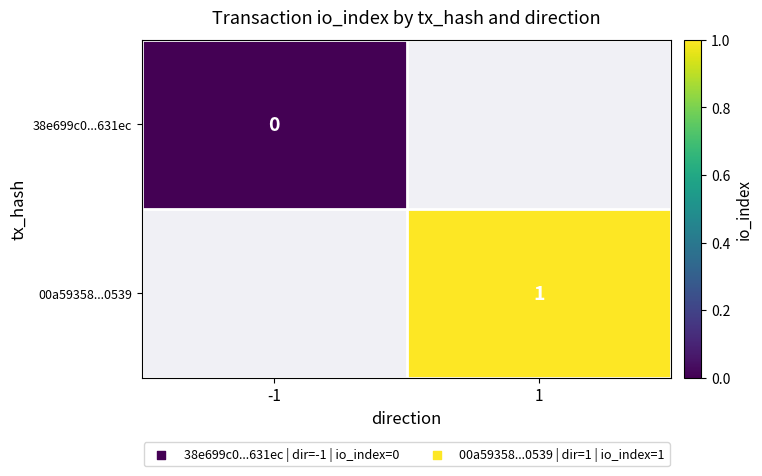

What is the approximate value of 00a59358...0539 at 1?

1.0